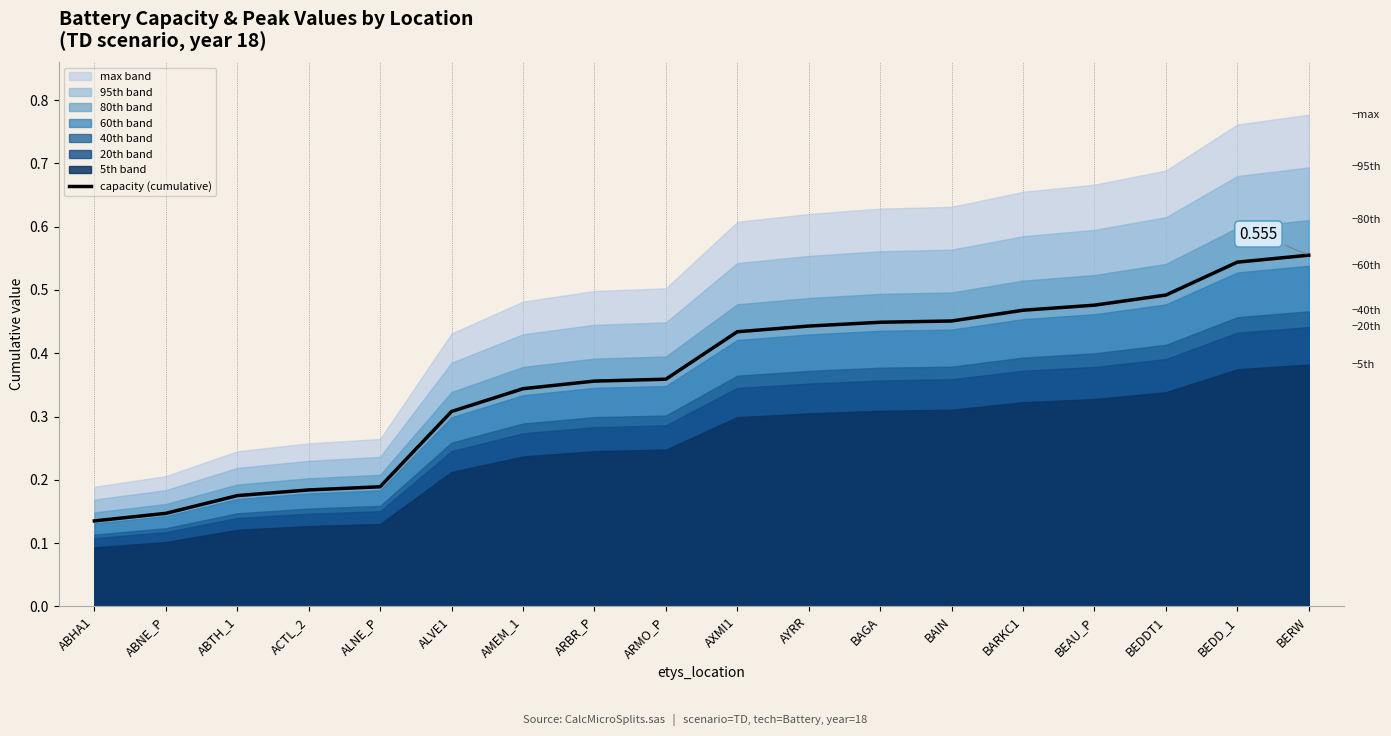

The chart shows a value of 0.1 at ABNE_P. True or false?

False